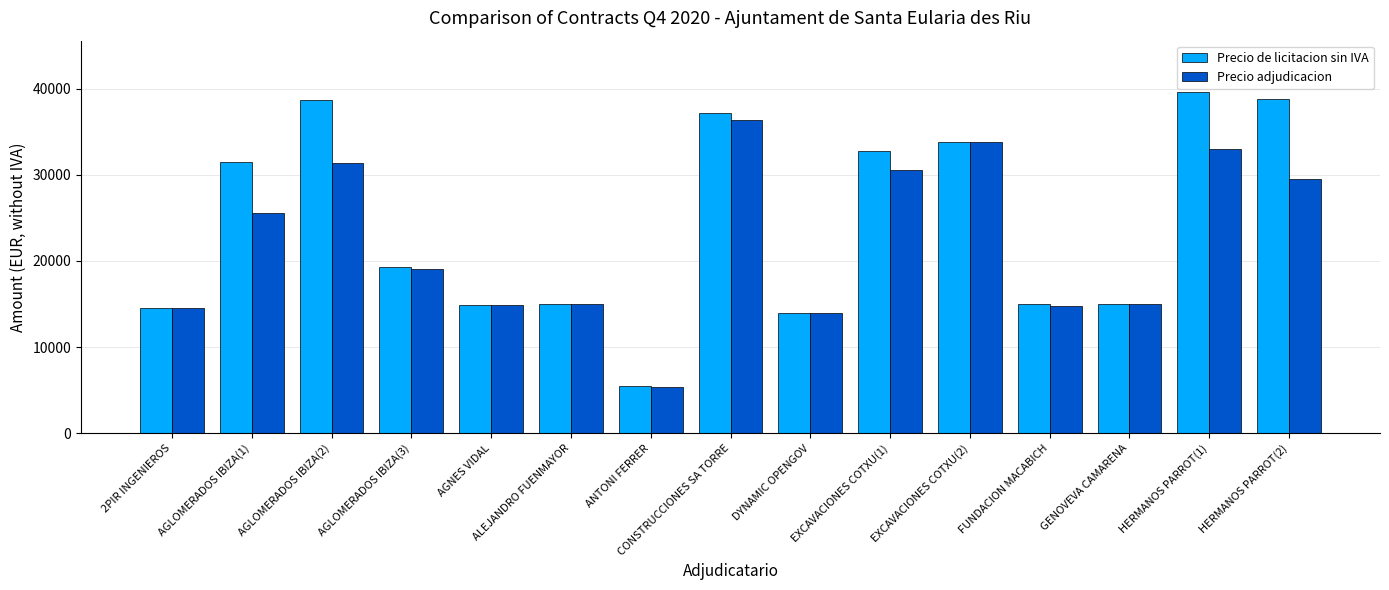

How many values in the Precio de licitacion sin IVA series exceed 19302?

8